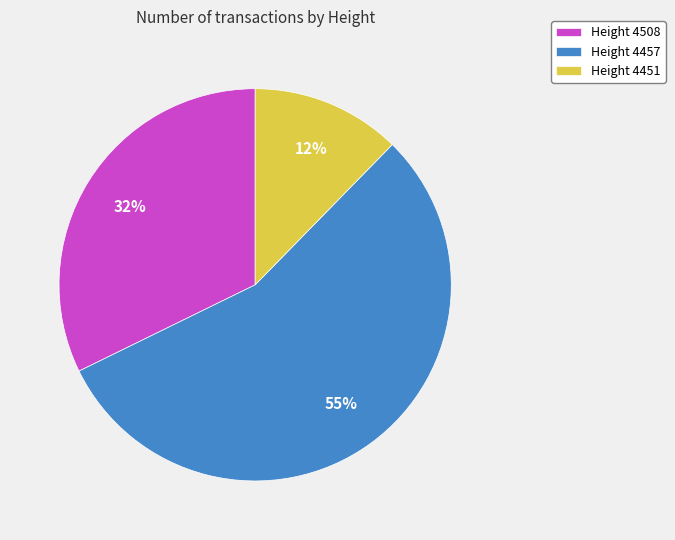

Which slice is the smallest?

Height 4451